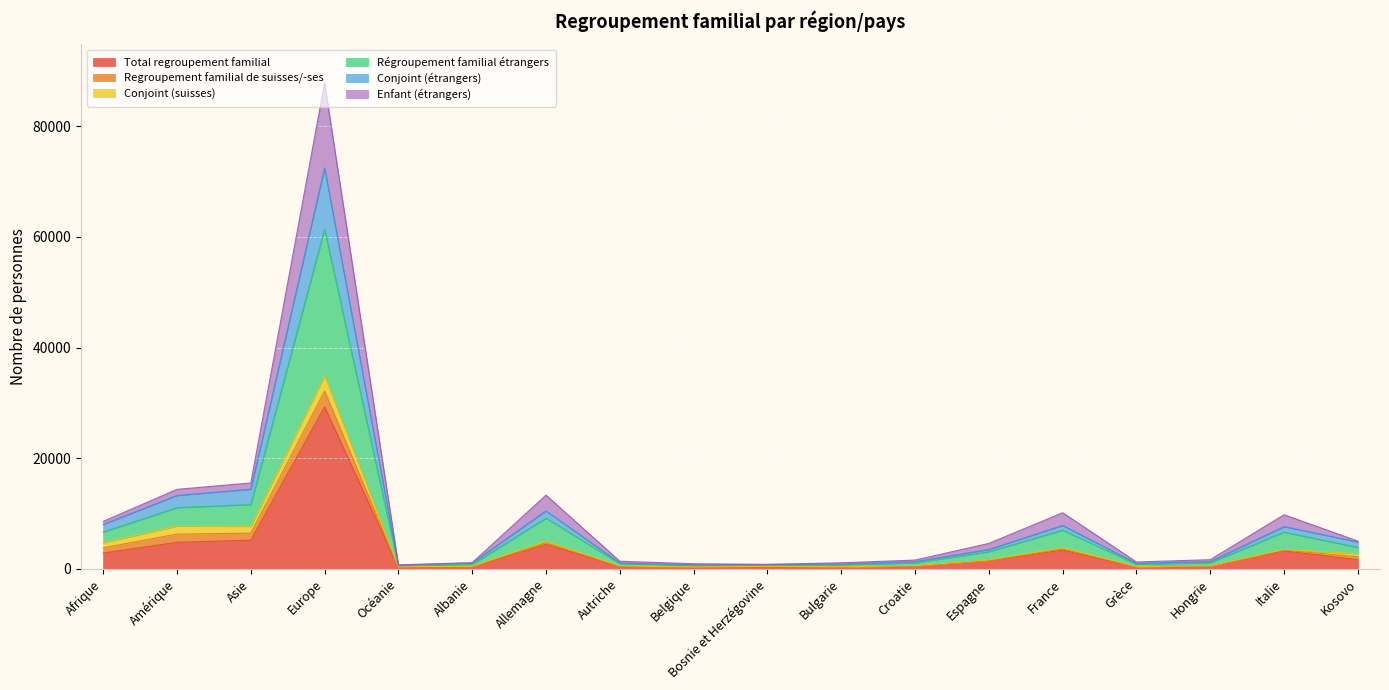

Read the Enfant (étrangers) value at Croatie, to the nearest 50.

1100